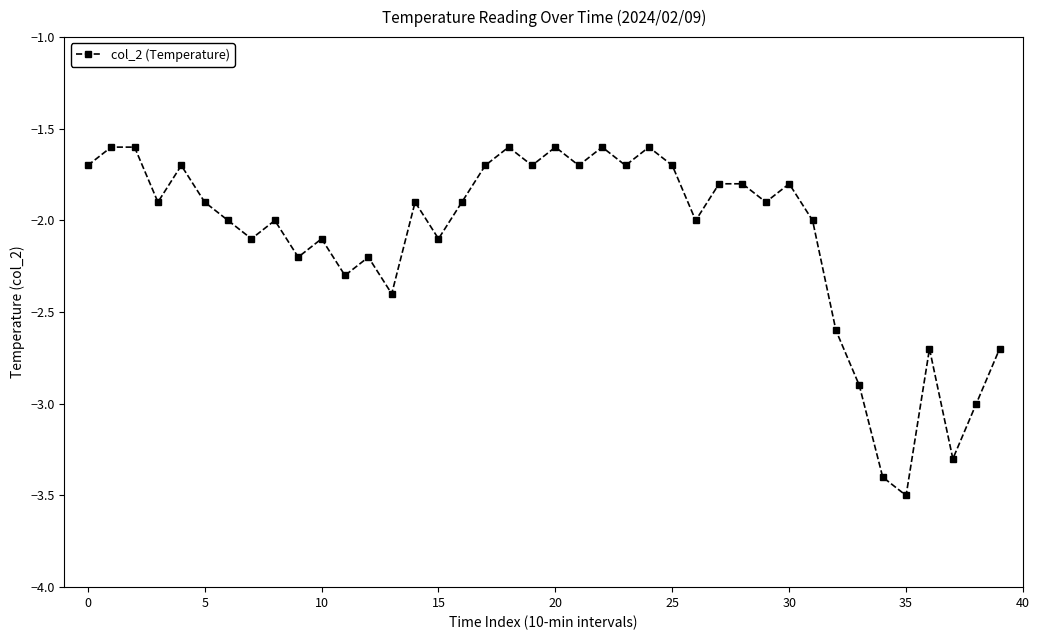

What is the smallest value displayed?

-3.5